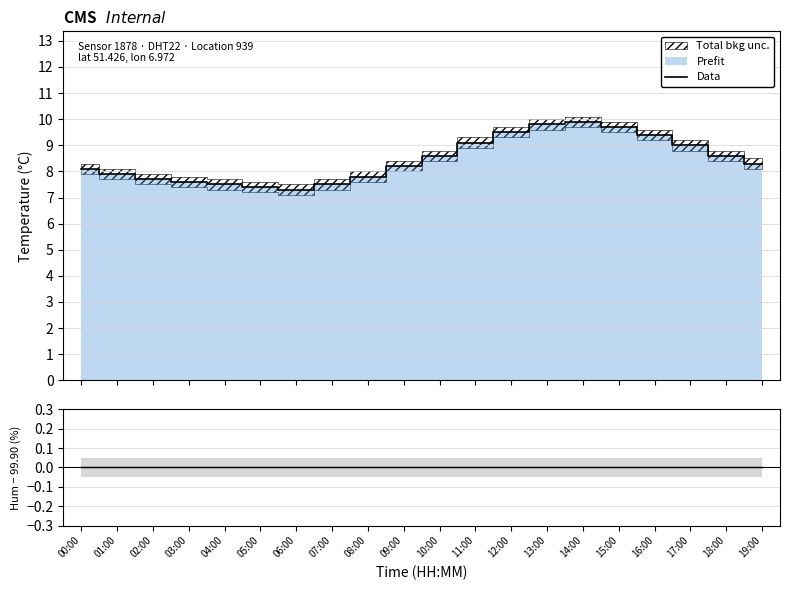

Which series has the largest range (max minus min)?

Data